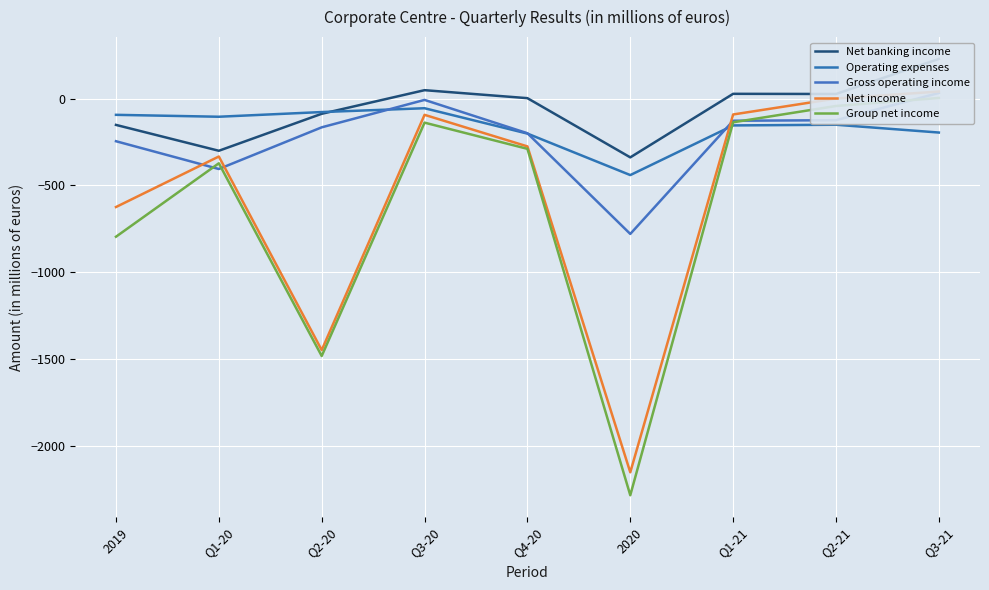

Which category has the highest value across all series?

Q3-21